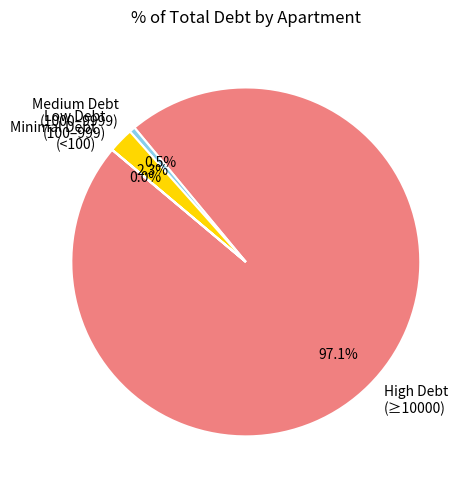

To the nearest percent, what is the difference between the largest and smallest slice percentages?

97%